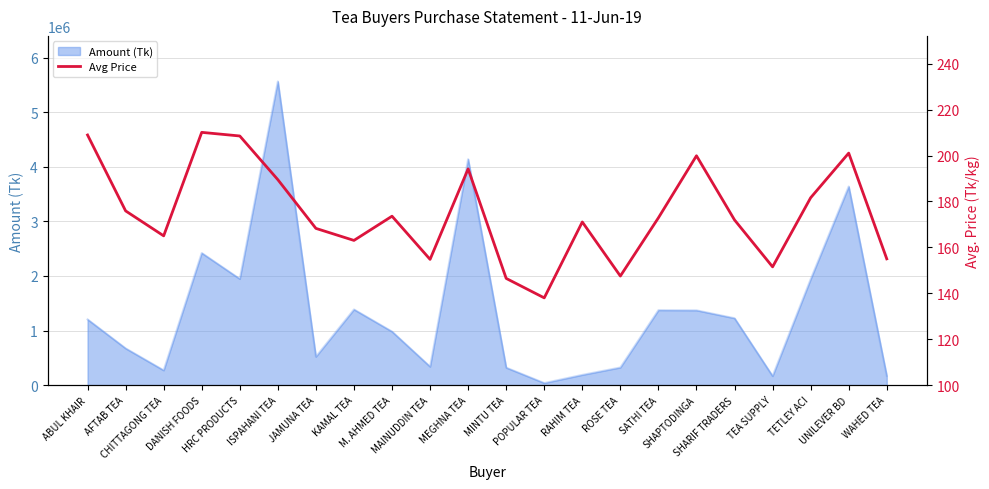

What is the highest value of the Amount (Tk) series?

5561636.0